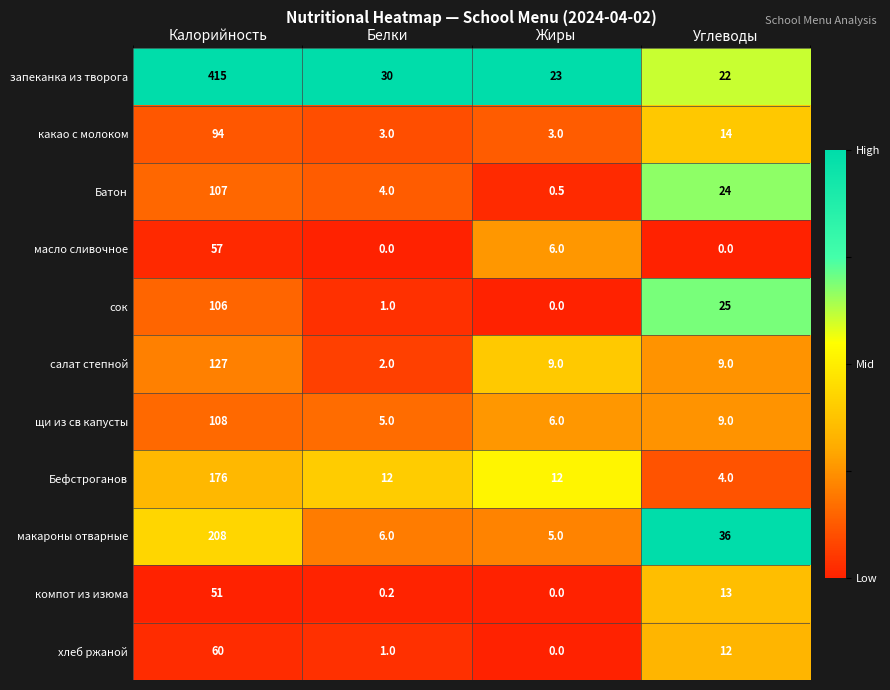

What is the total value across all series at Углеводы?

168.0